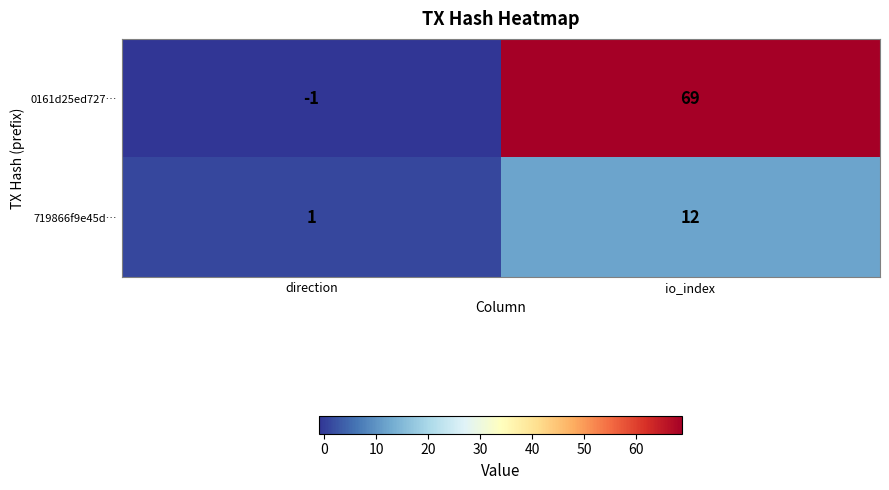

What is the sum of the 0161d25ed727… values at io_index and direction?

68